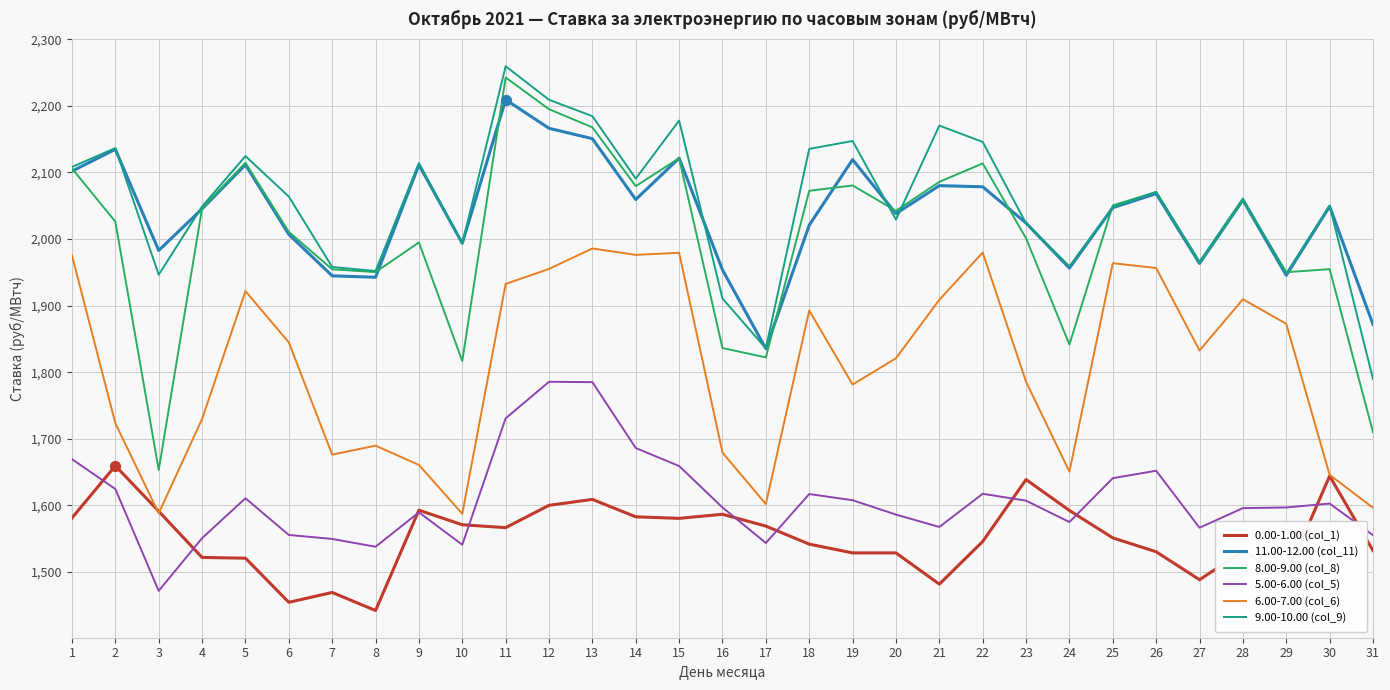

Which series has the largest range (max minus min)?

8.00-9.00 (col_8)